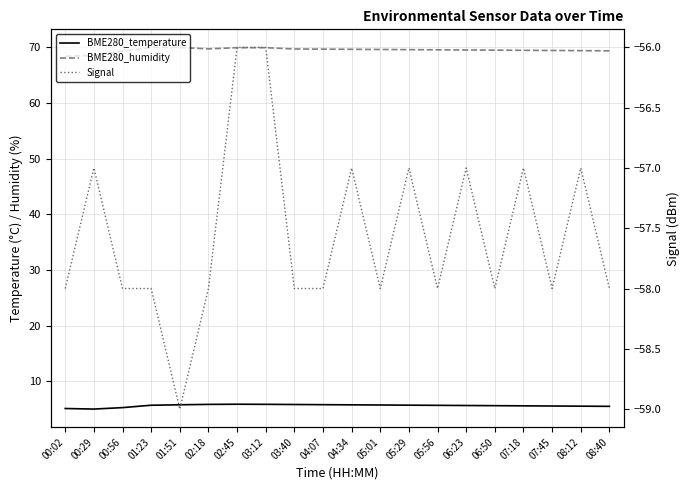

What is the value of the BME280_humidity point at the 11th from the left?

69.6